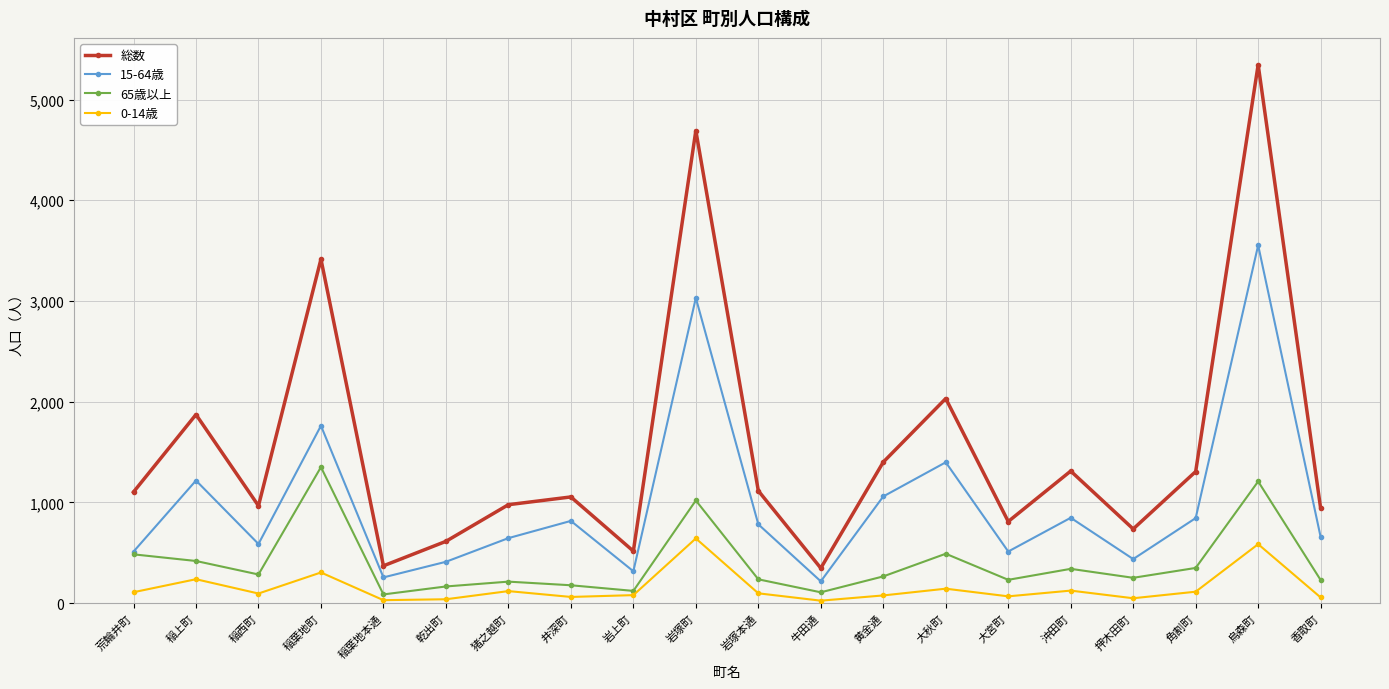

Does the chart have visible grid lines?

Yes